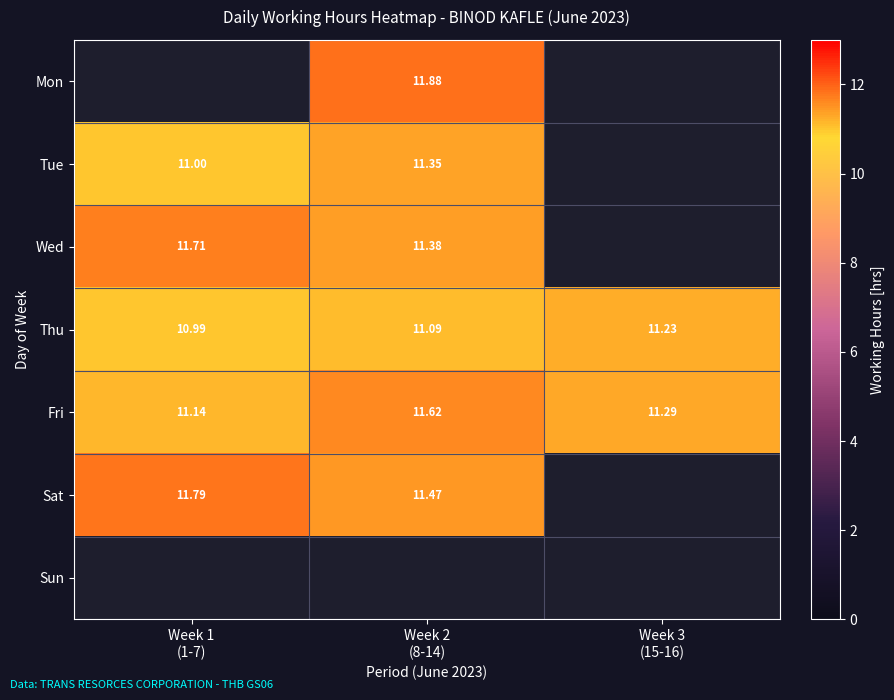

At which category does the chart reach its peak across all series?

Week 2
(8-14)